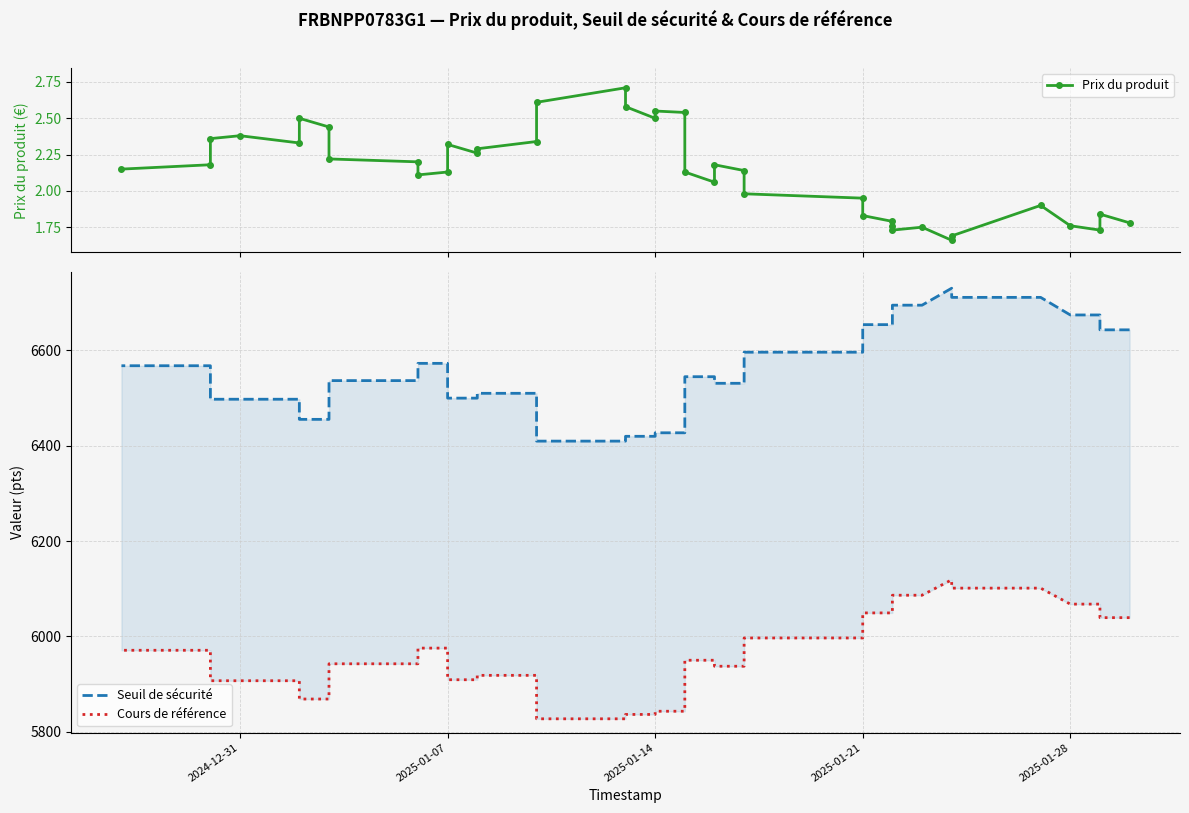

Read the Cours de référence value at 2025-01-14.

5842.9